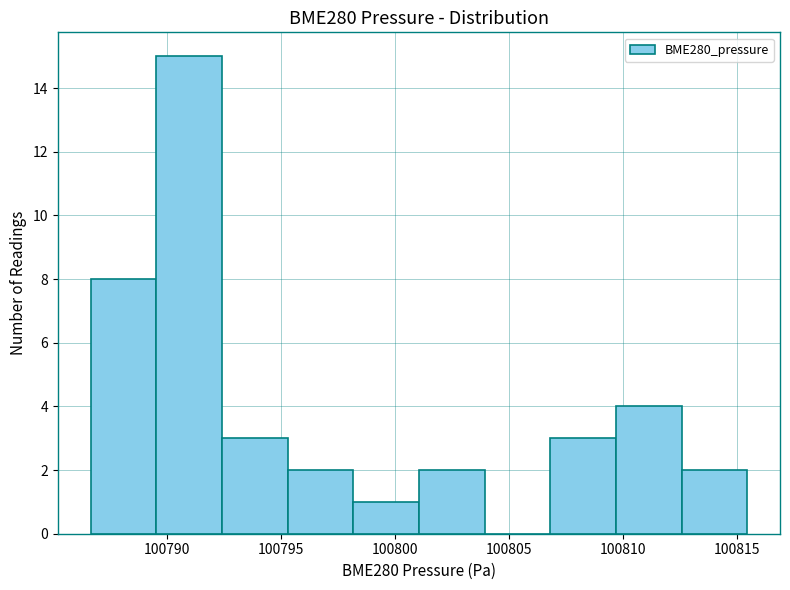

Reading left to right, transcribe this chart: for each bar, give the range it covers on the x-axis and its height. Neither the bar edges nor the heights are printed on the chart, so give them approximately, as read against the axes.

100786.5 to 100789.5: 8
100789.5 to 100792.5: 15
100792.5 to 100795.5: 3
100795.5 to 100798.0: 2
100798.0 to 100801.0: 1
100801.0 to 100804.0: 2
100804.0 to 100807.0: 0
100807.0 to 100809.5: 3
100809.5 to 100812.5: 4
100812.5 to 100815.5: 2